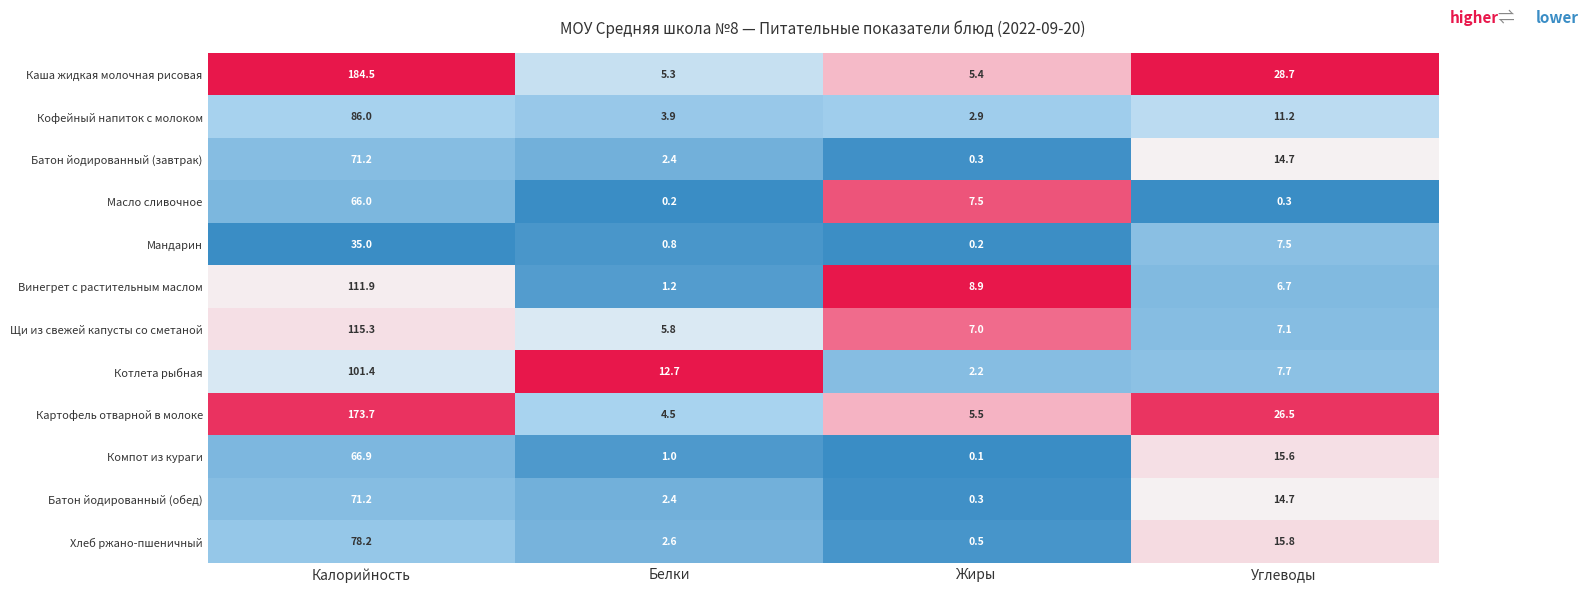

Which series has the widest spread of values?

Каша жидкая молочная рисовая